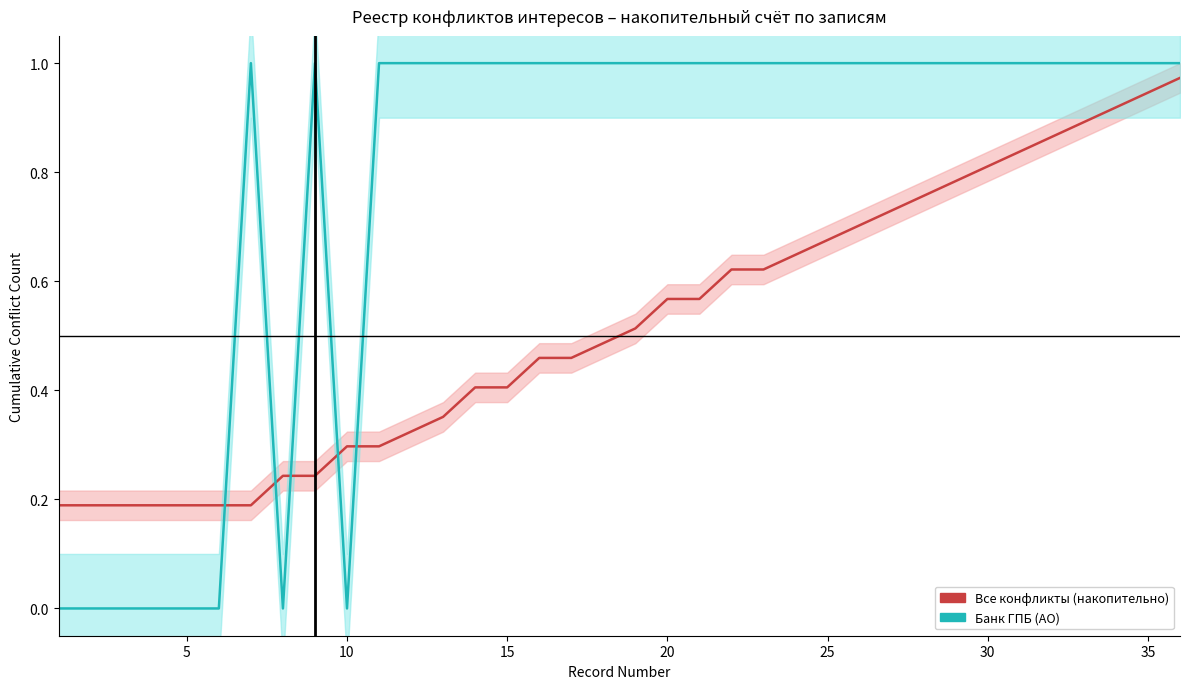

In Банк ГПБ (АО), how many points are higher than both neighbors (excluding endpoints)?

2